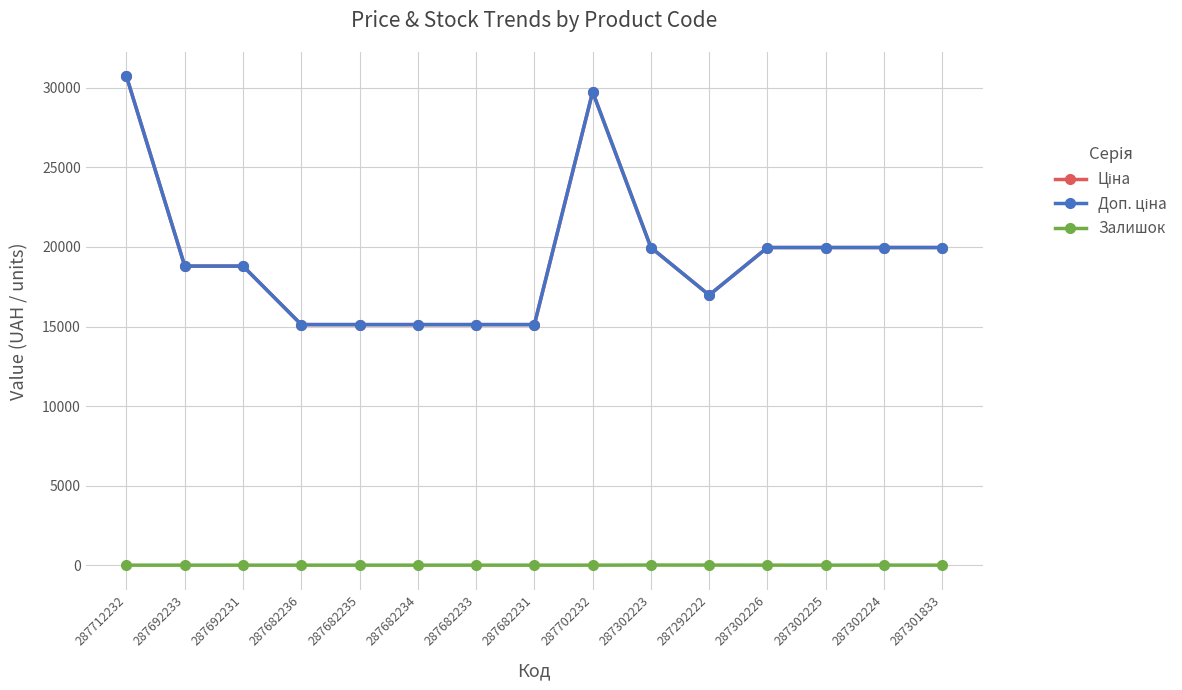

Is this an area chart (filled region under the line)?

No